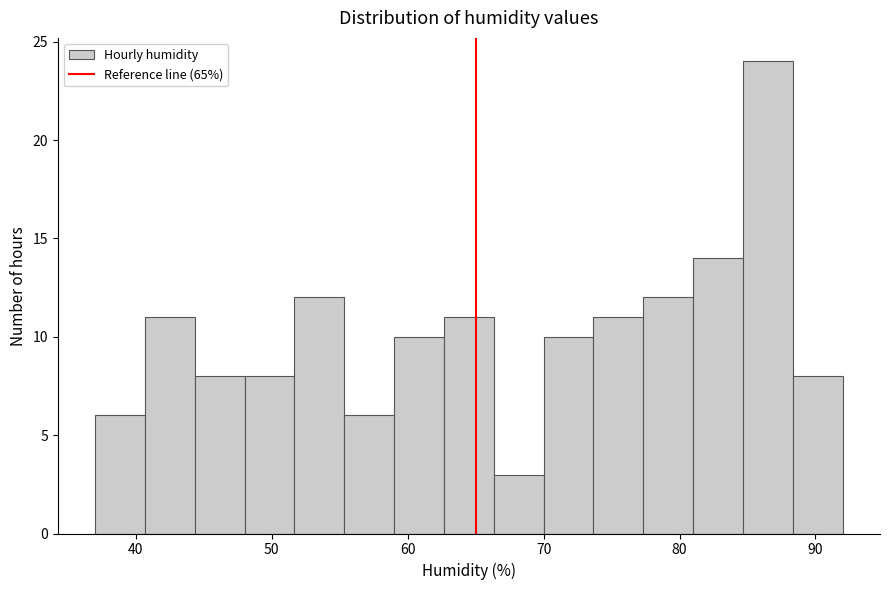

Around what value on the x-axis is the tallest bar? Give the approximate position of its centre, as read against the axis.

87